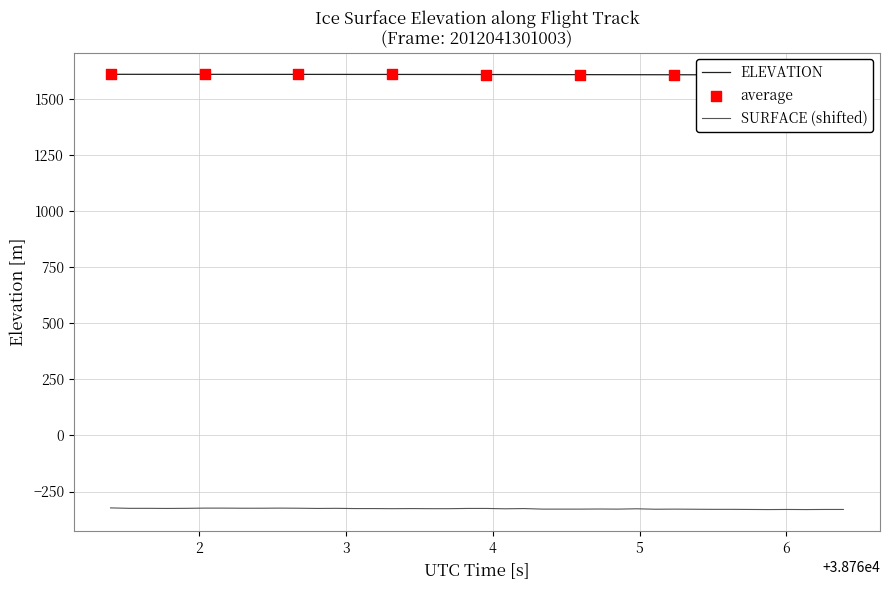

Which series has the widest spread of Y values?

SURFACE